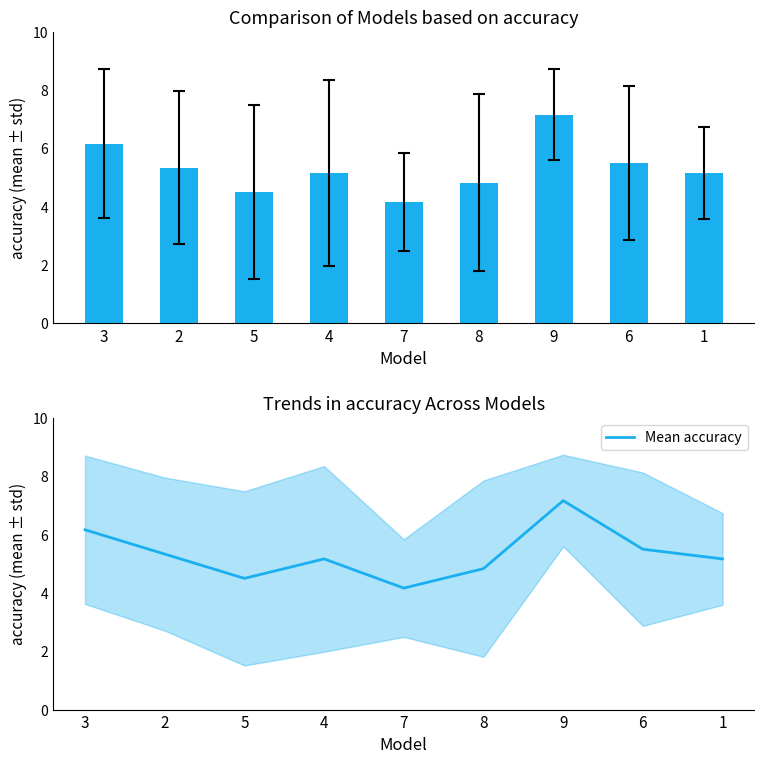

Is it true that the value at 4 is 5.2?

True